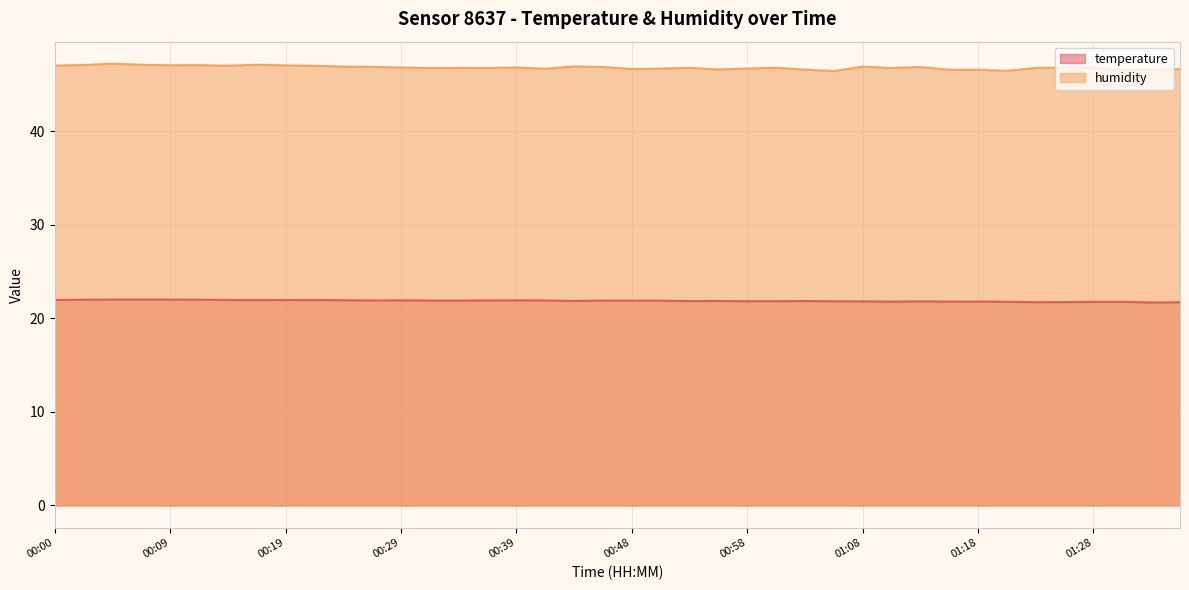

What is the label of the 4th point from the left?

00:07